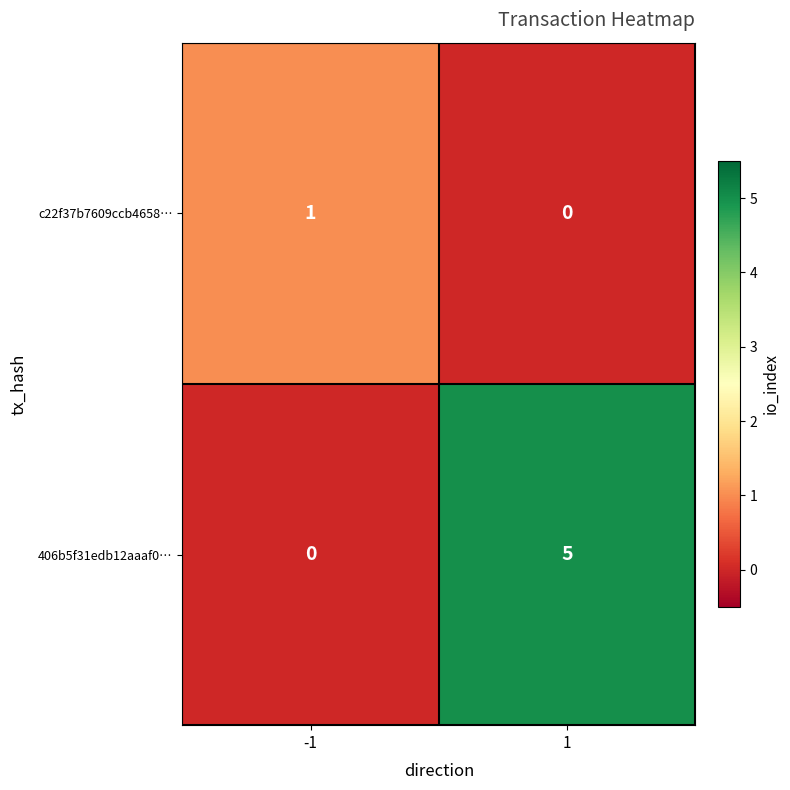

What is the greatest value displayed?

5